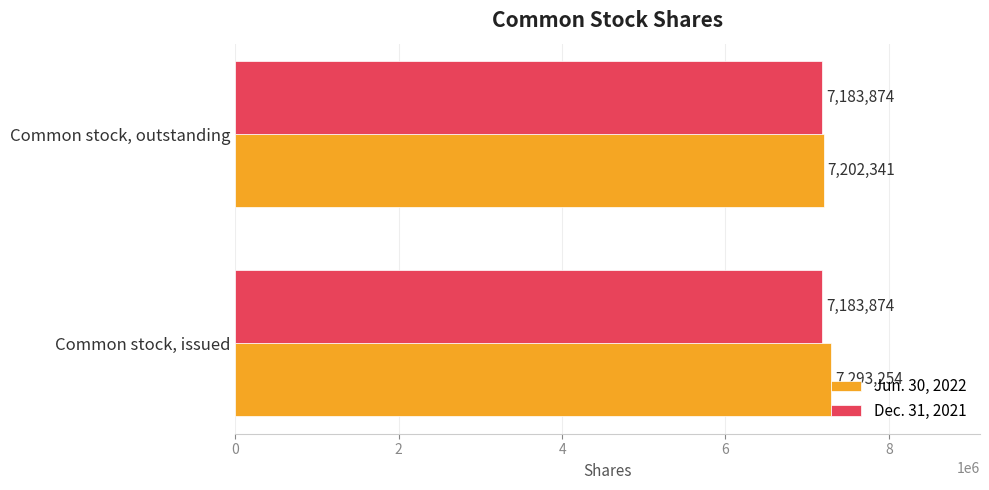

Is it true that Dec. 31, 2021 equals 3701476 at Common stock, issued?

False